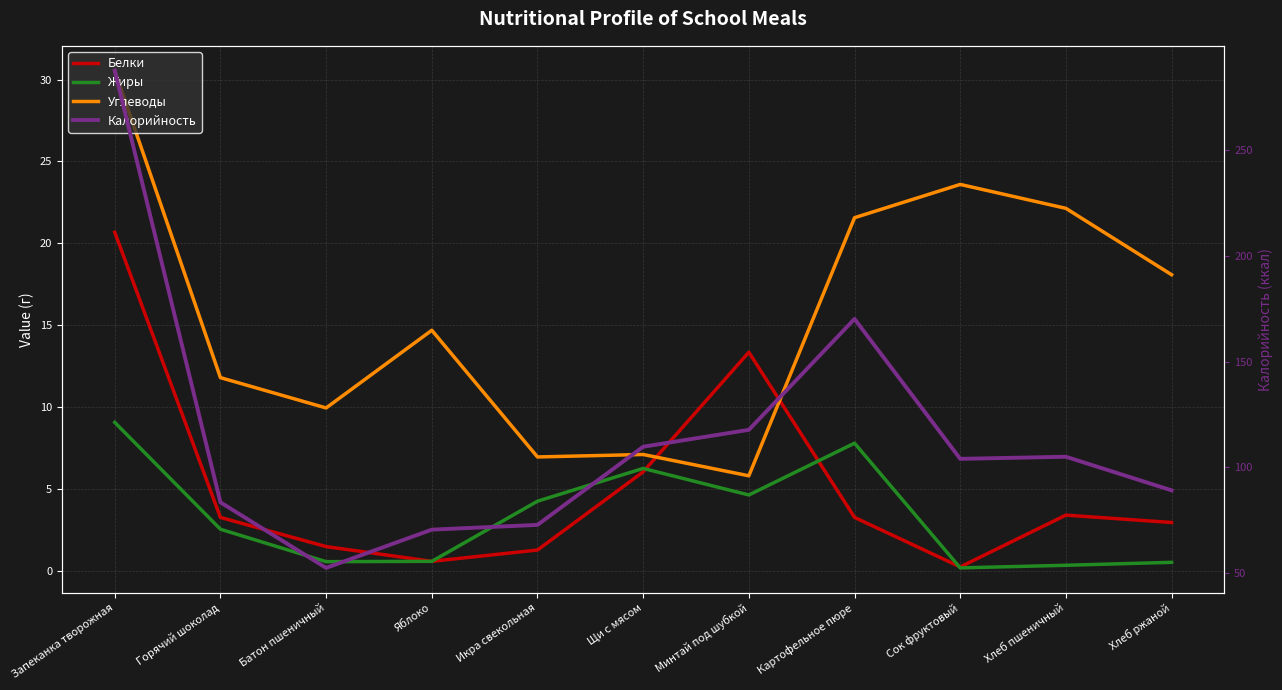

What is the sum of all Углеводы values?

172.3